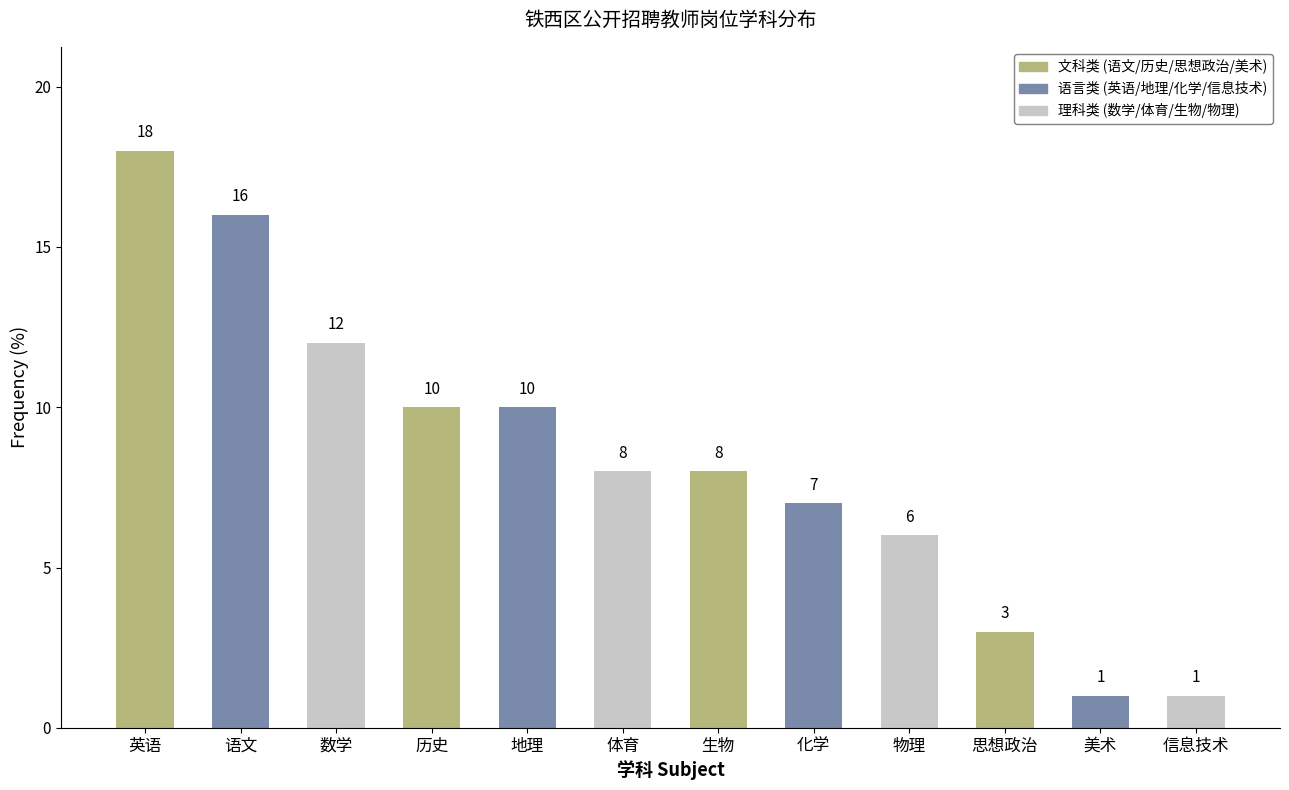

Reading right to left, transcribe all the data shown in this chart.

1.0	1.0	3.0	6.0	7.0	8.0	8.0	10.0	10.0	12.0	16.0	18.0